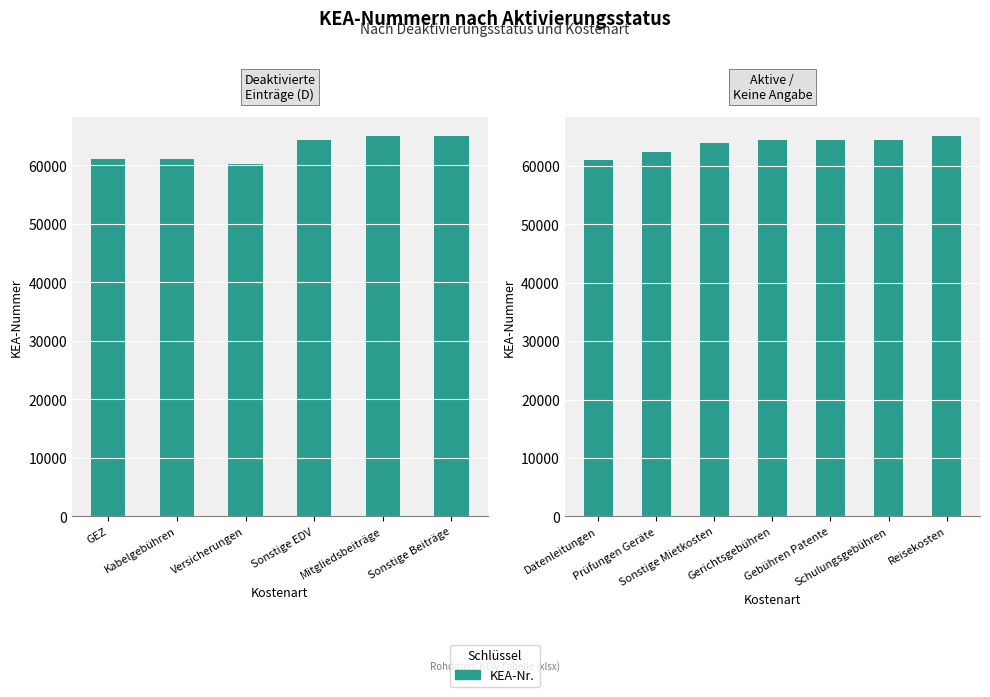

What is the value of the 5th bar from the left?

64421